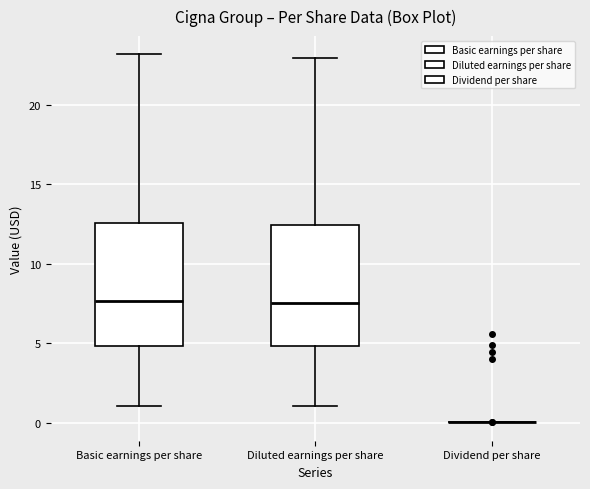

Reading left to right, read every box against the y-axis: the position of its median line, the range the box covers, and the ends of its whiskers. The values are not printed on the chart, so give them approximately, as read against the axis.

Basic earnings per share: median 7.5, box 5.0 to 12.5, whiskers 1.0 to 23.0
Diluted earnings per share: median 7.5, box 5.0 to 12.5, whiskers 1.0 to 23.0
Dividend per share: box collapsed to a line at 0.0, whiskers 0.0 to 0.0